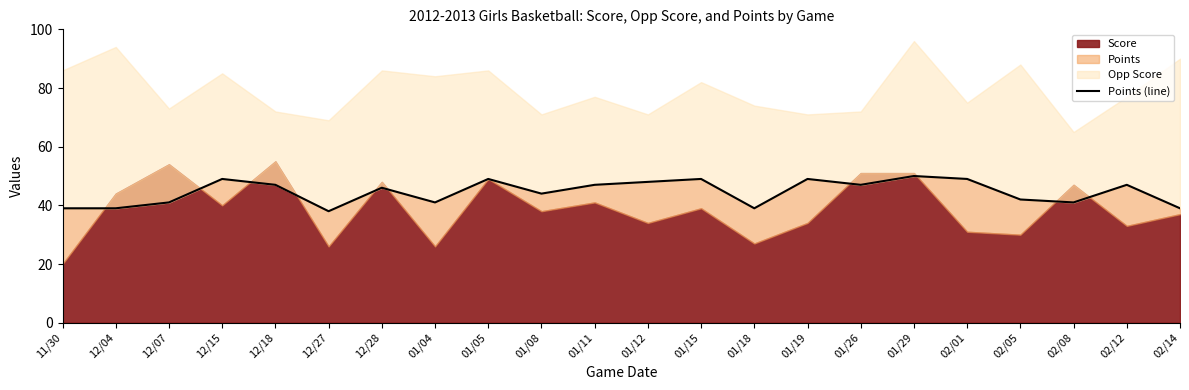

What is the difference between the second highest and second lowest values?

10